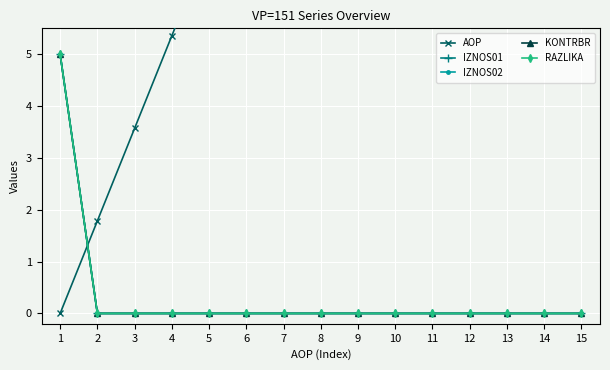

True or false: AOP and RAZLIKA cross at least once.

True